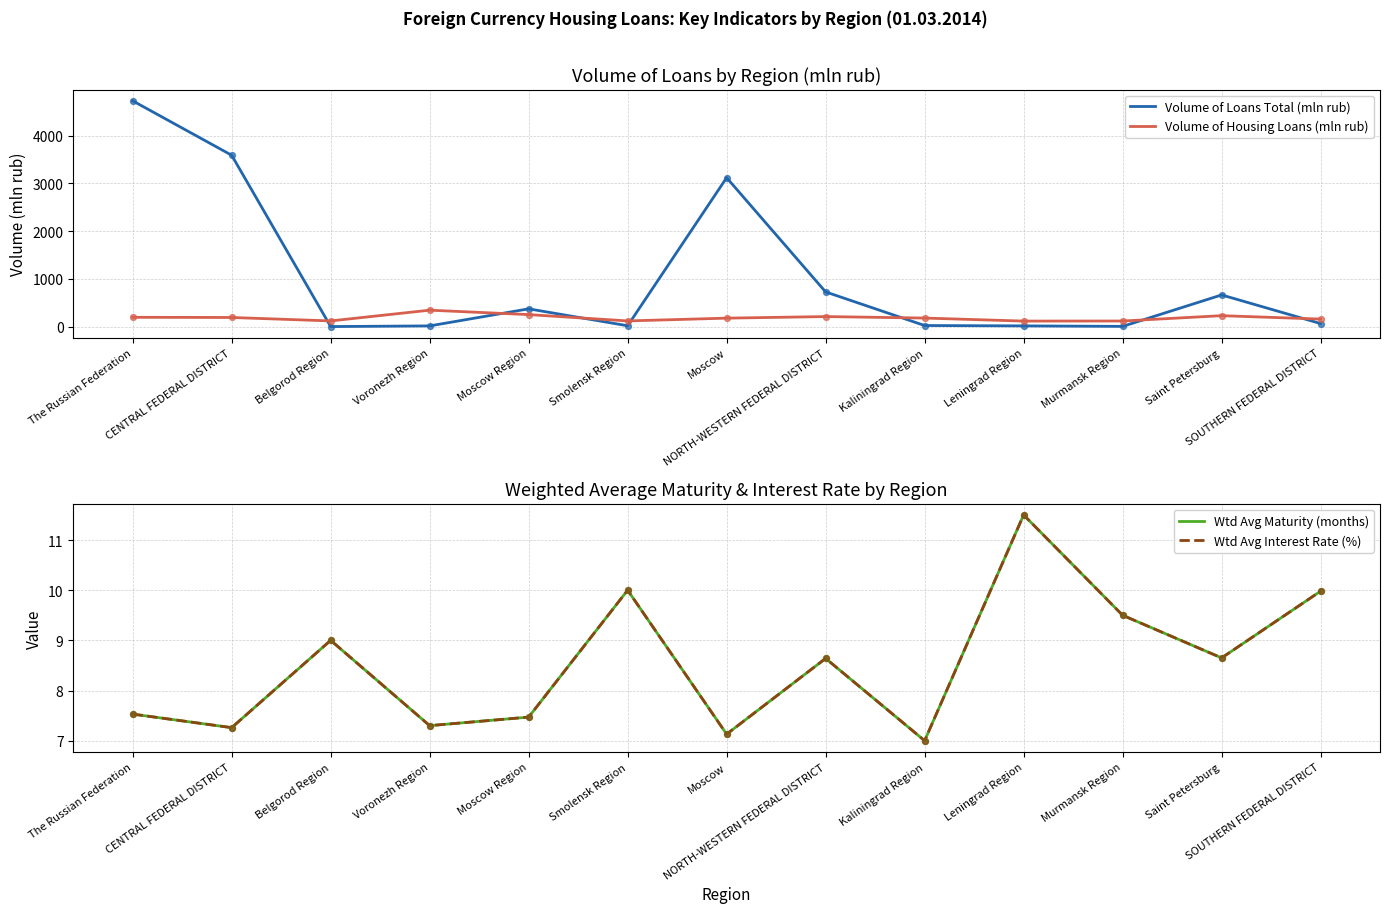

Which series has the widest spread of Y values?

Volume of Loans Total (mln rub)